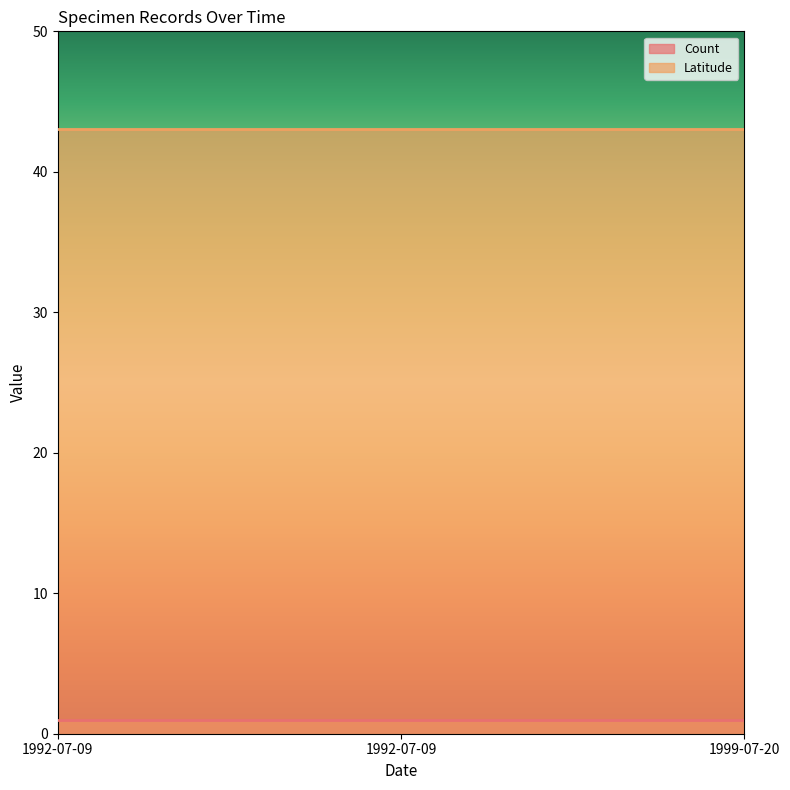

Is the value of Latitude at 1992-07-09 greater than the value of Count at 1992-07-09?

Yes